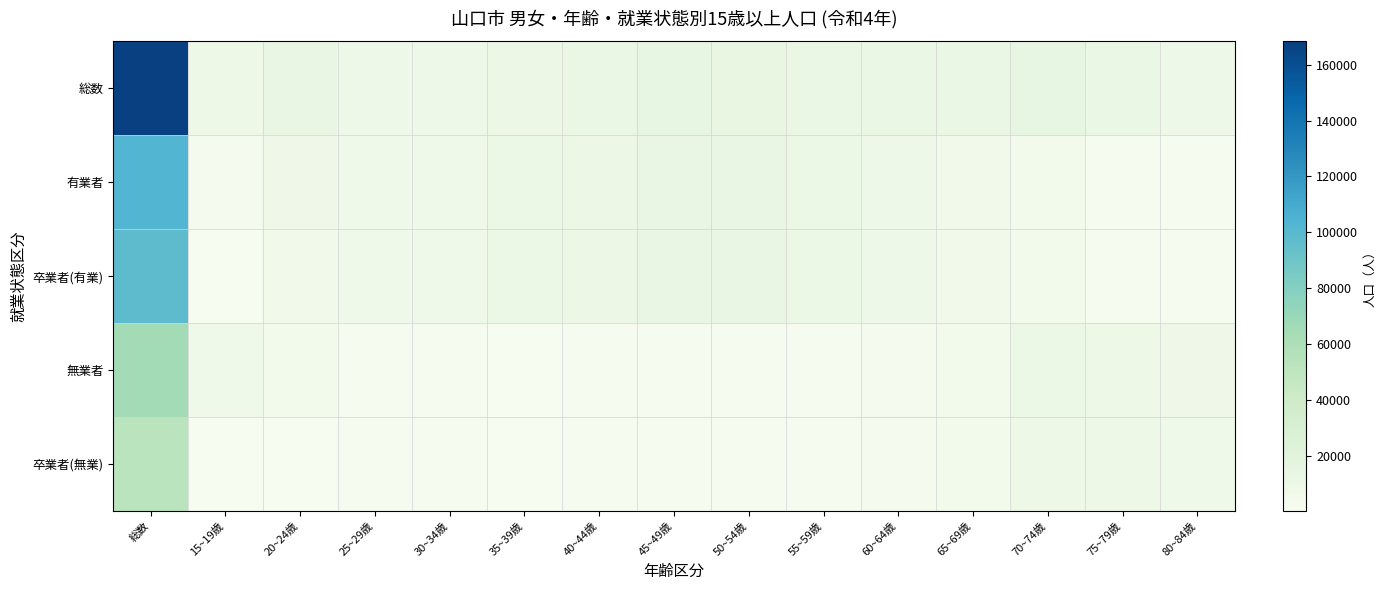

What is the greatest value displayed?

168300